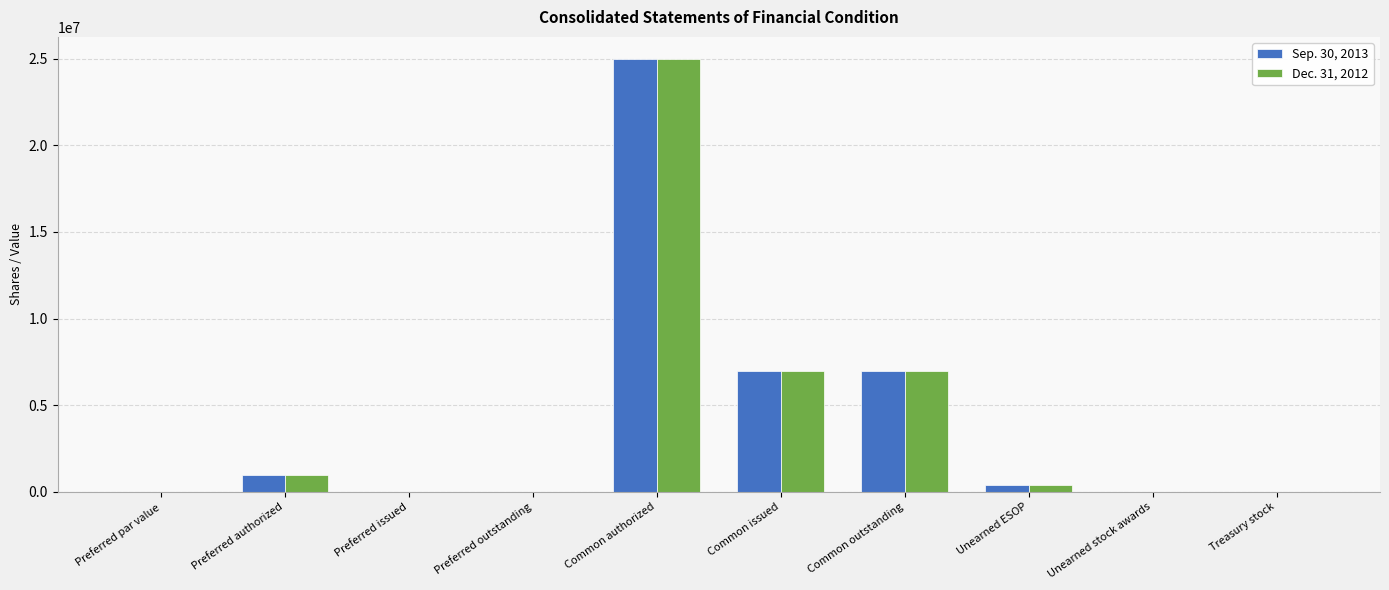

Is it true that Sep. 30, 2013 equals 0 at Preferred par value?

True